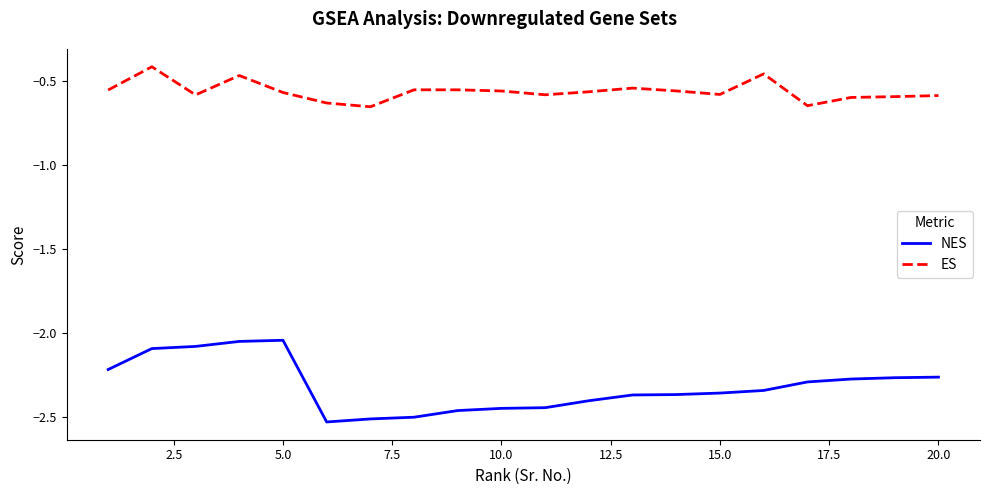

What is the maximum value for ES?

-0.4